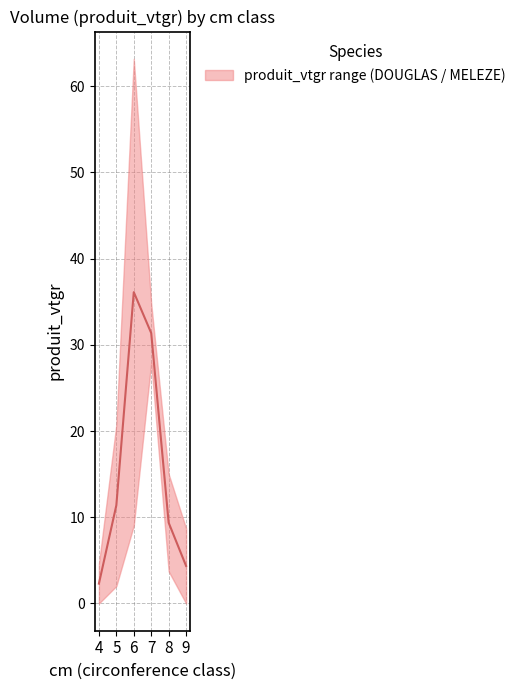

Which label corresponds to the largest value in the chart?

6